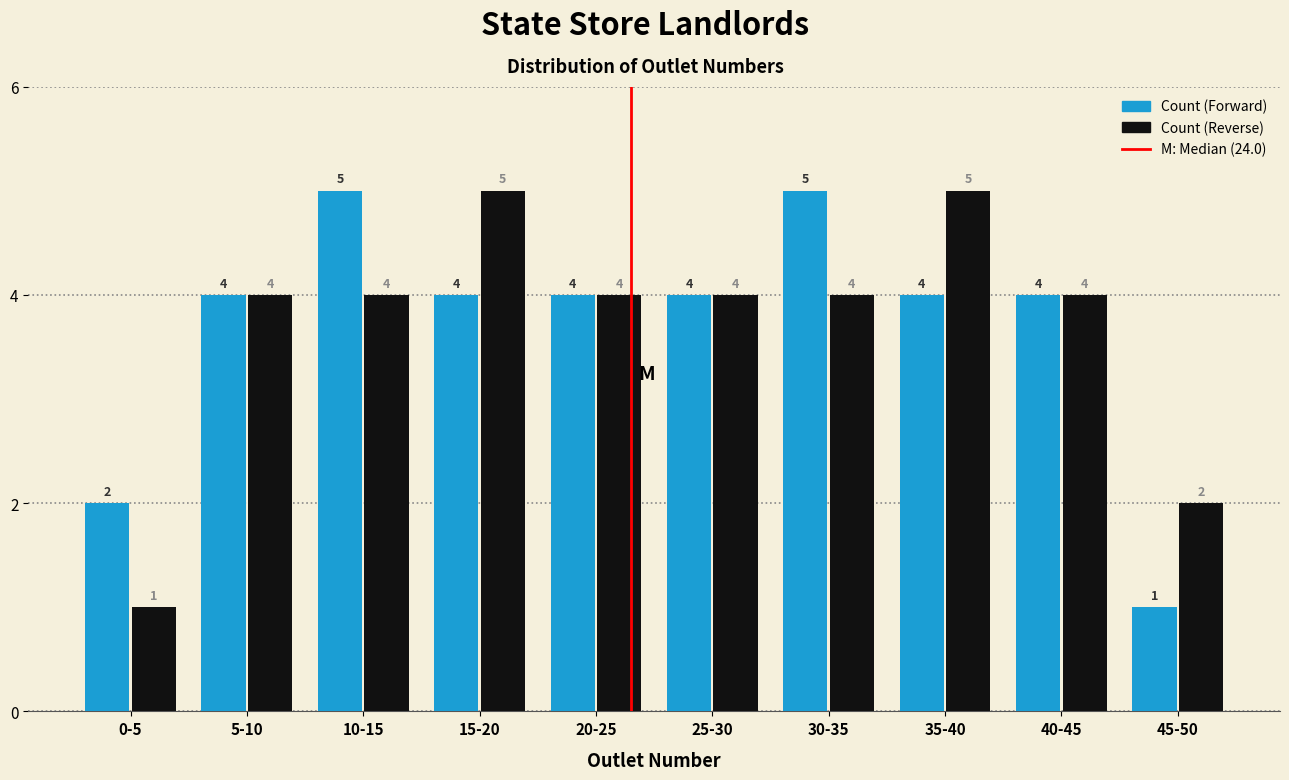

What is the total value across all series at 35-40?

9